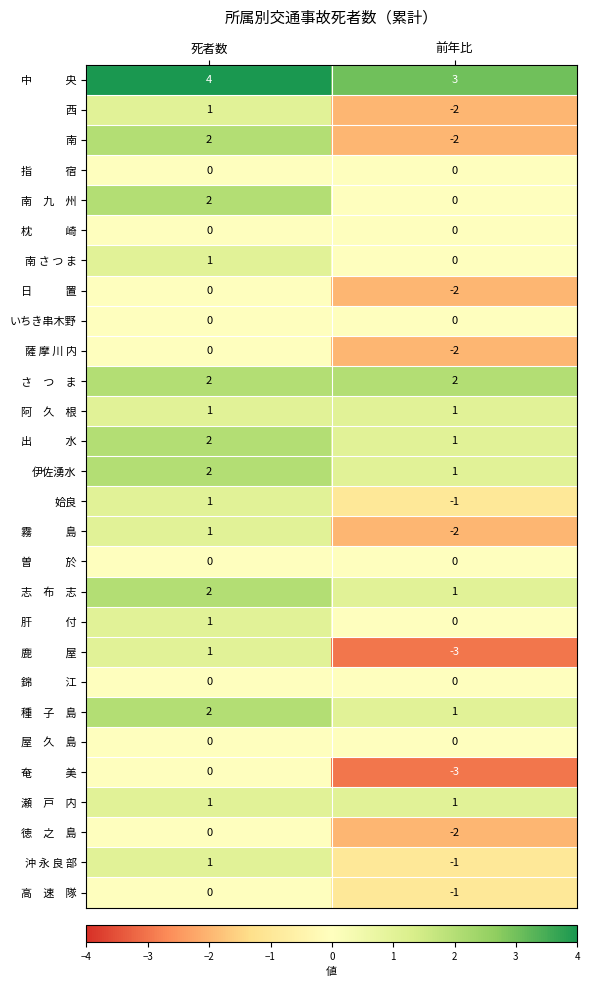

At which category is the sum across all series the highest?

死者数